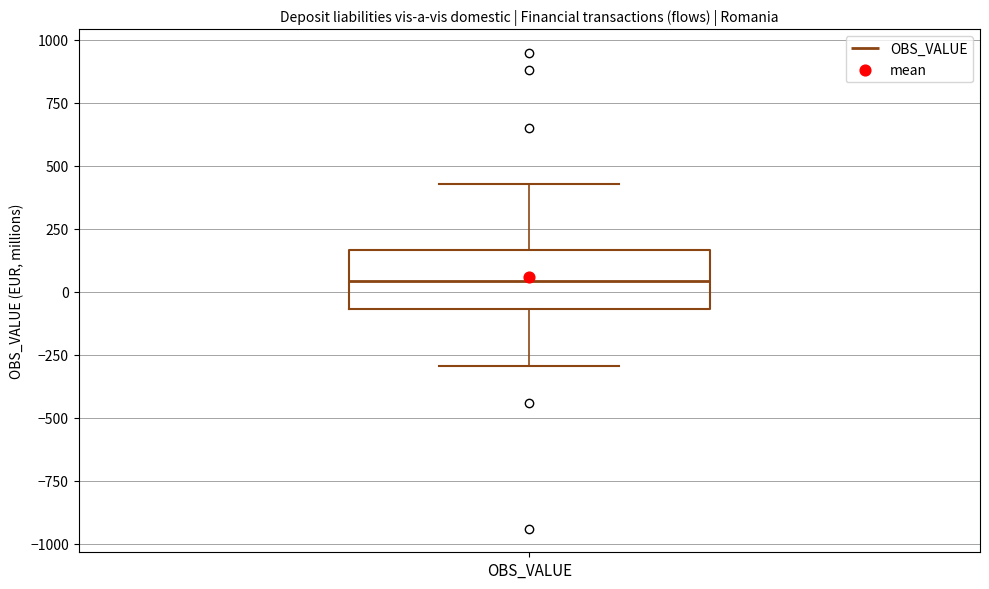

Transcribe this box plot: give where the median line is, the range the box spans, and where the two whiskers end, as read against the y-axis. The values are not printed on the chart, so give them approximately, as read against the axis.

median 50, box -50 to 150, whiskers -300 to 450